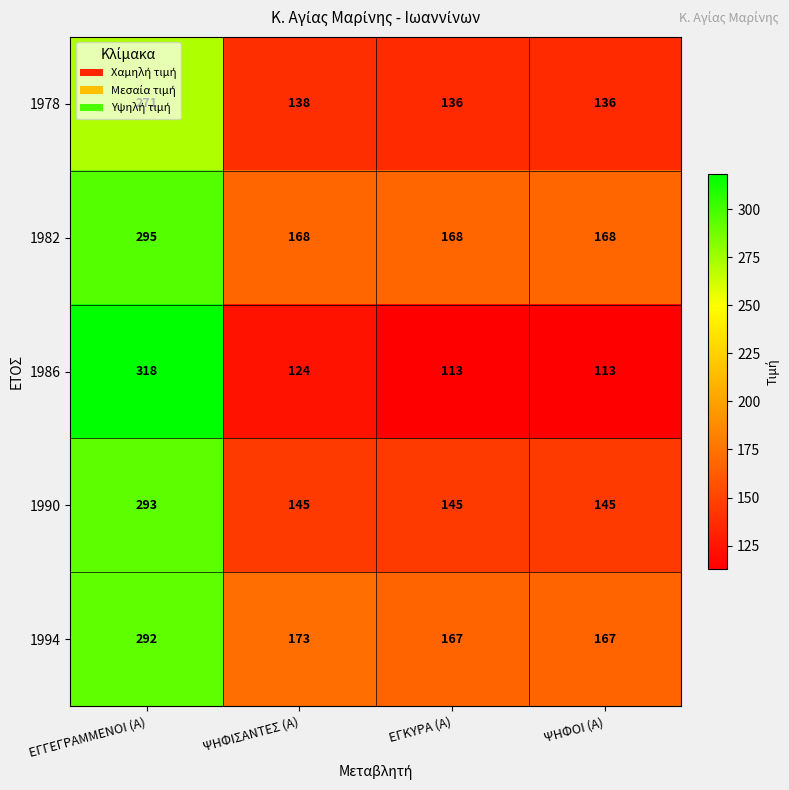

What is the greatest value displayed?

318